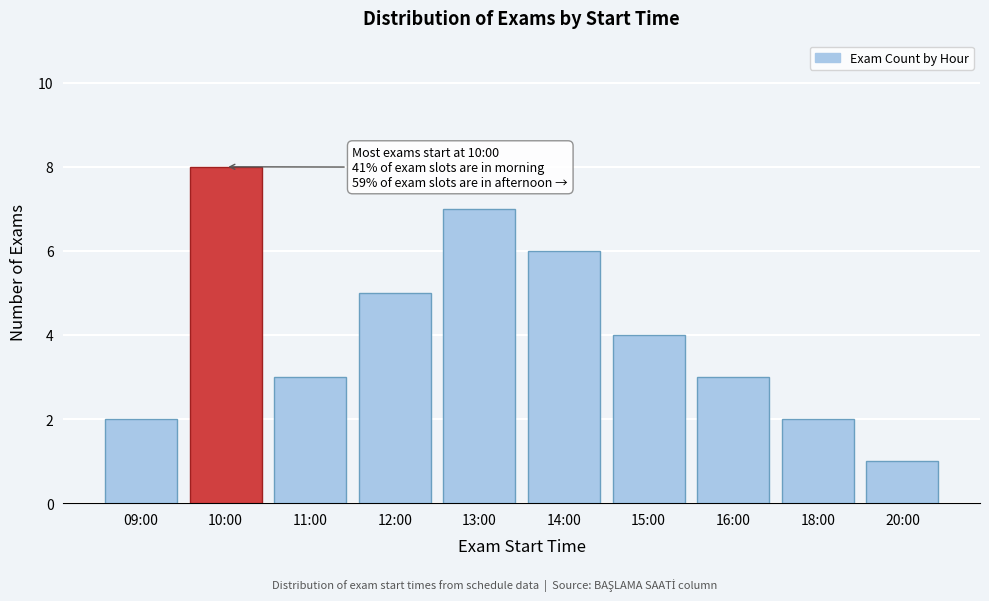

Reading left to right, what are all the values shown in this chart?

2	8	3	5	7	6	4	3	2	1